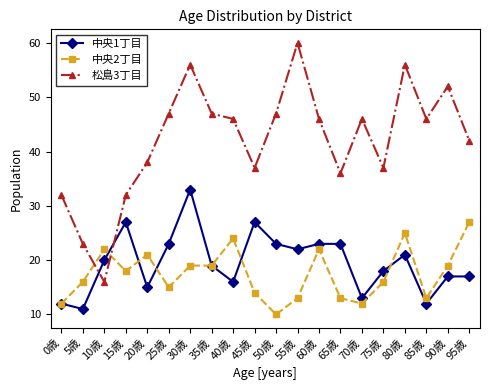

What is the difference between the 中央2丁目 values at 60歳 and 15歳?

4